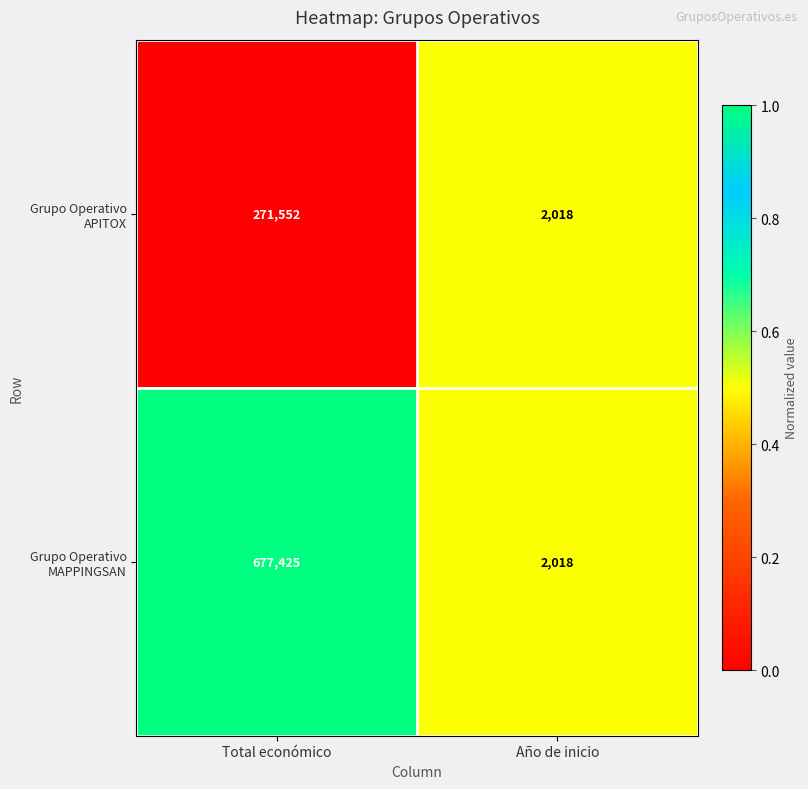

At which category does the chart reach its minimum across all series?

Año de inicio